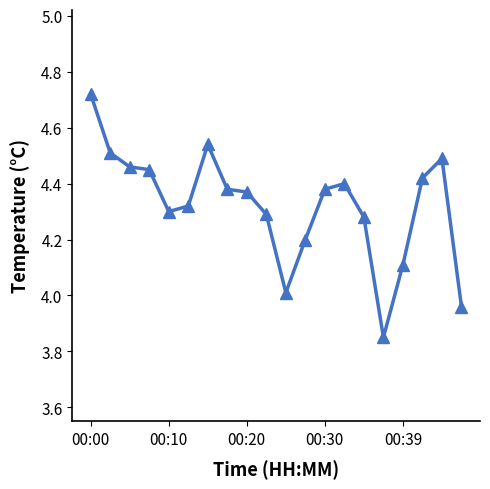

What is the difference between the second highest and minimum values?

0.7